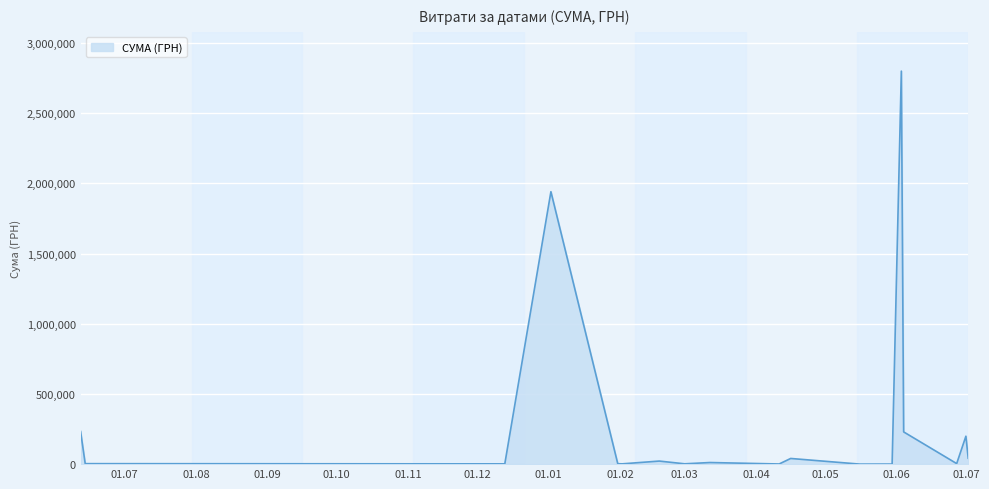

What is the greatest value displayed?

2798653.1